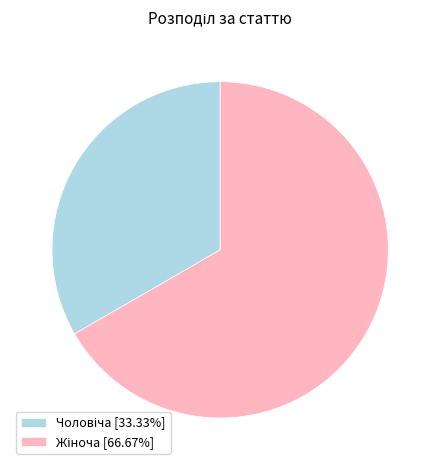

Is there any slice that represents more than half of the pie?

Yes